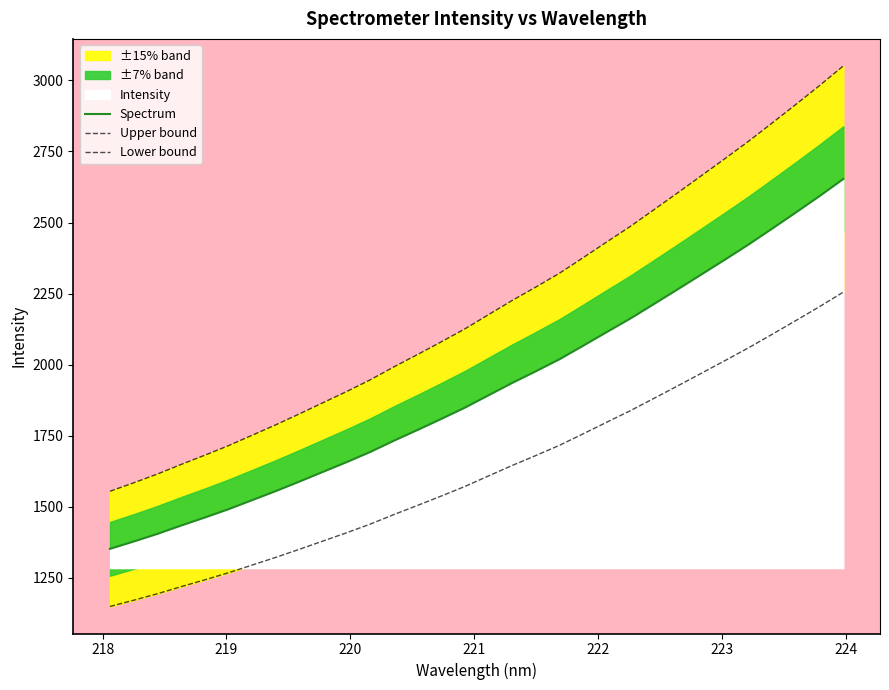

What is the minimum value for Upper bound?

1554.3